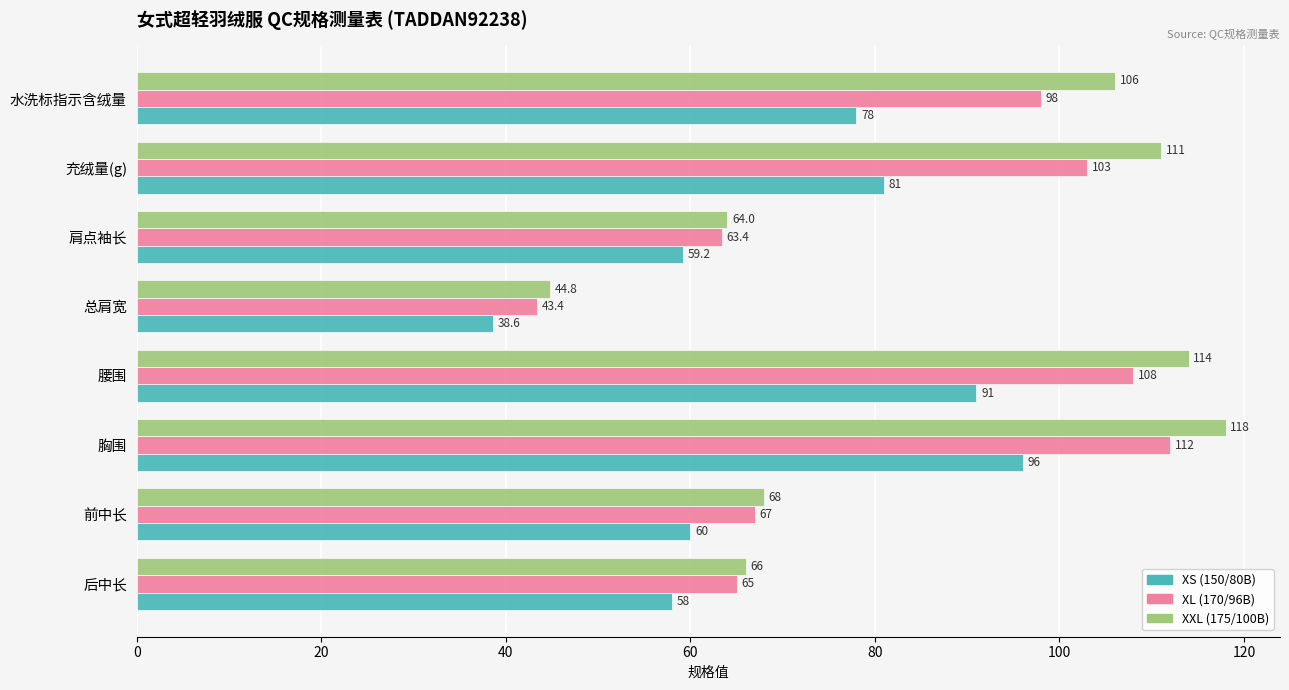

What is the sum of the XS (150/80B) values at 腰围 and 胸围?

187.0